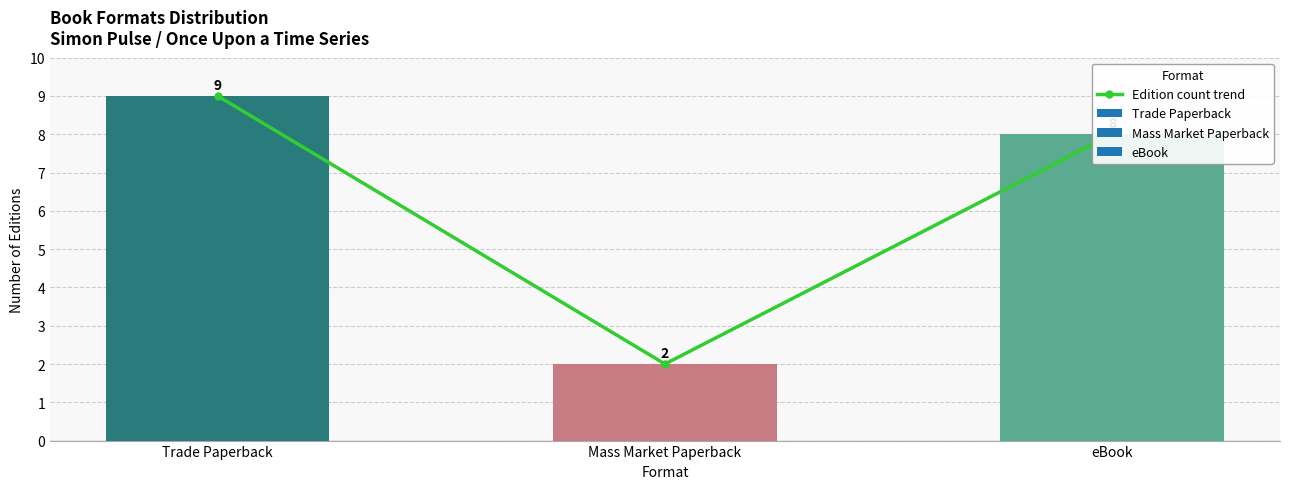

What is the sum of all values?

19